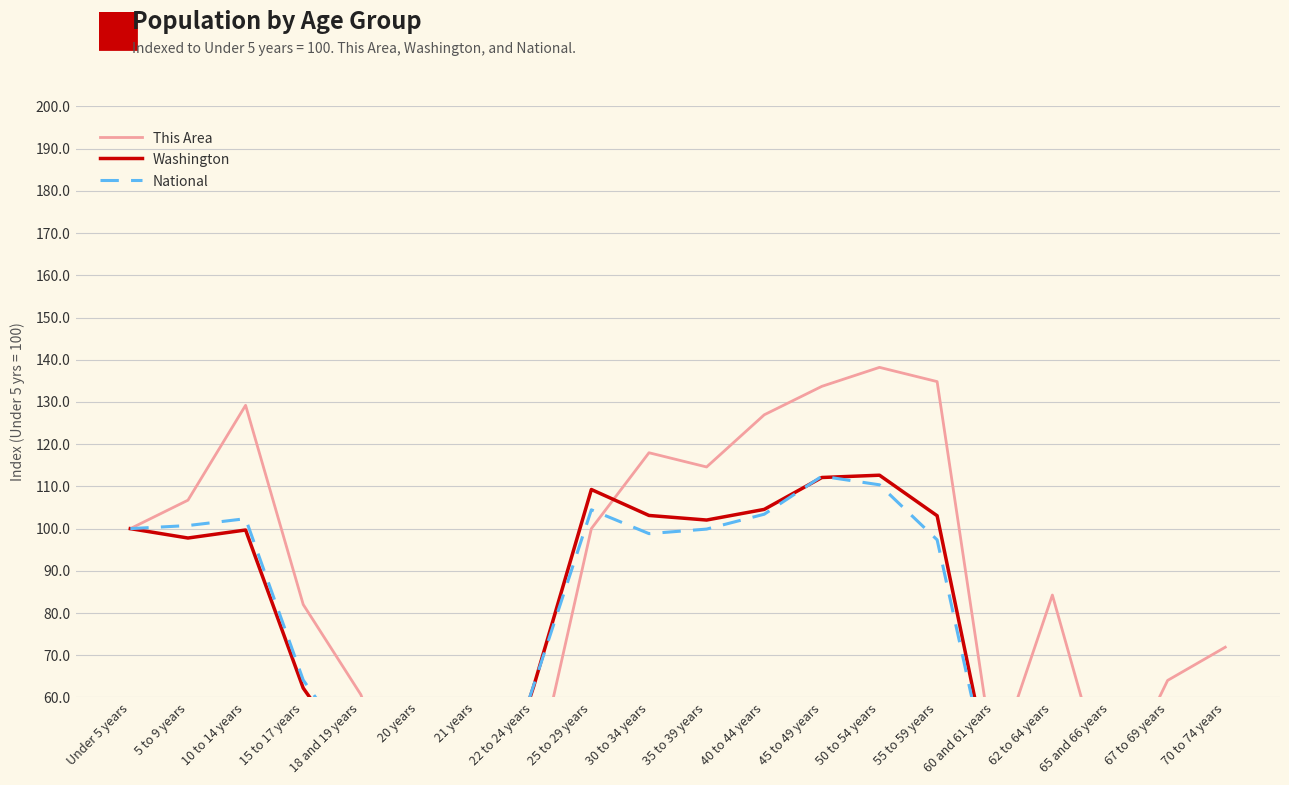

True or false: This Area and National cross at least once.

True